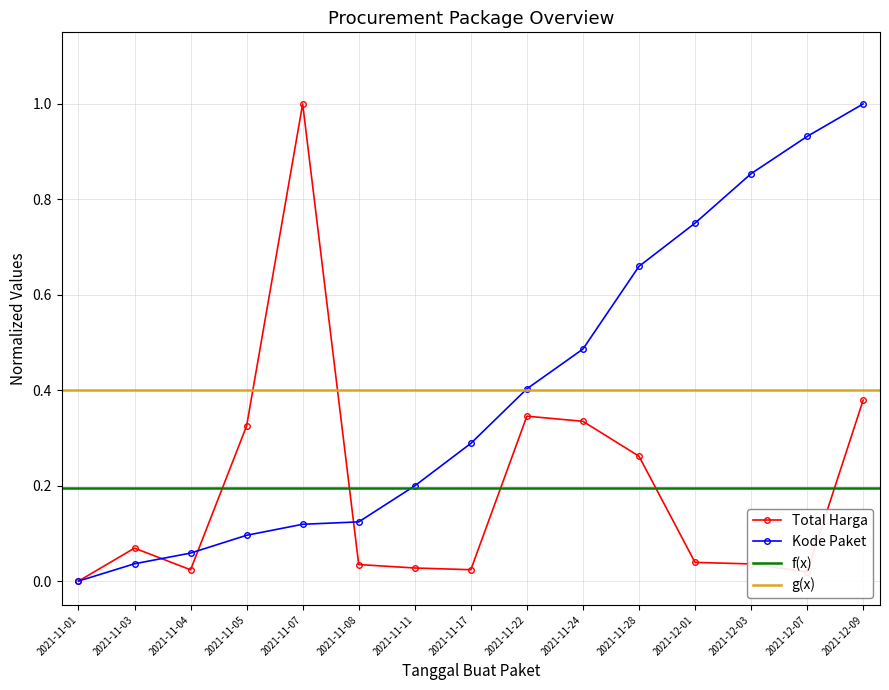

Which category has the lowest value in the Kode Paket series?

2021-11-01